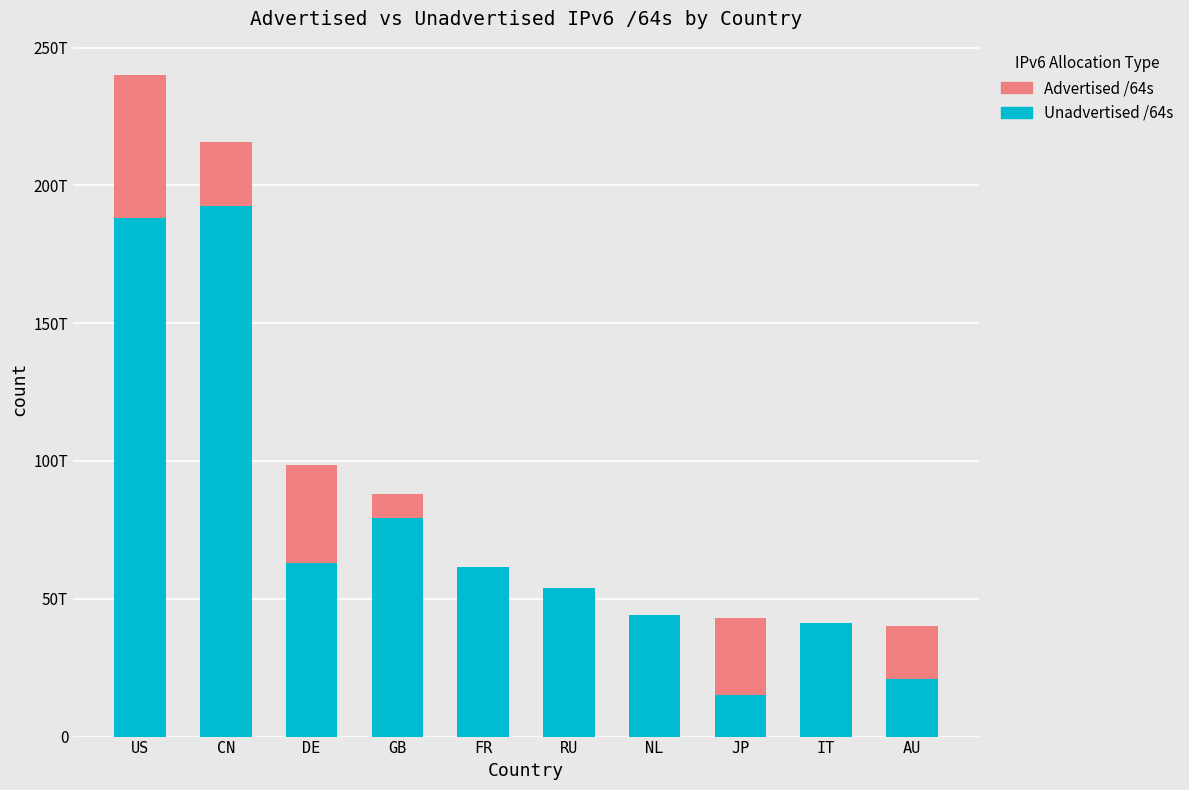

Does the chart contain stacked bars?

Yes